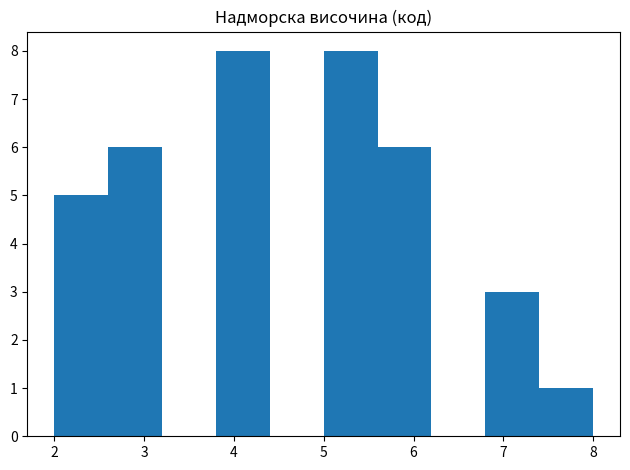

What is the height of the bar covering 5.6 to 6.2 on the x-axis? The values are not printed on the chart, so give them approximately, as read against the axis.

6